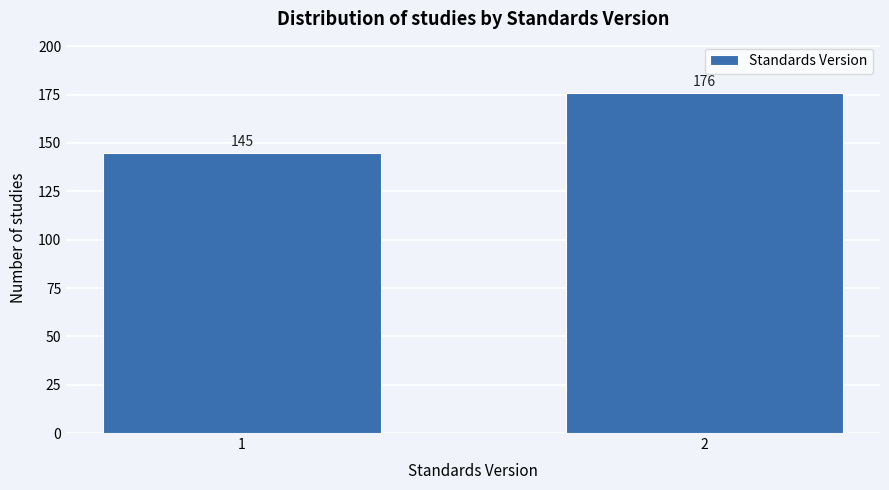

Reading right to left, what are all the values shown in this chart?

2=176	1=145